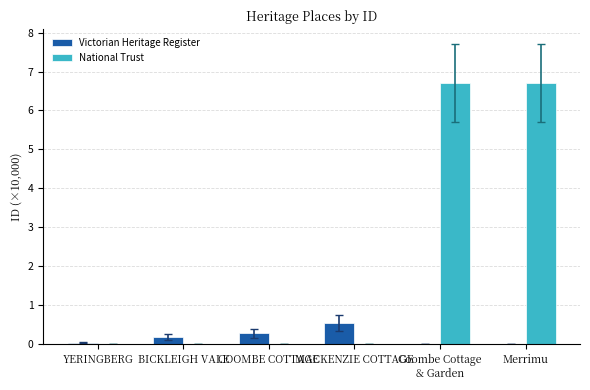

Between BICKLEIGH VALE and MACKENZIE COTTAGE, which series saw the biggest shift?

Victorian Heritage Register